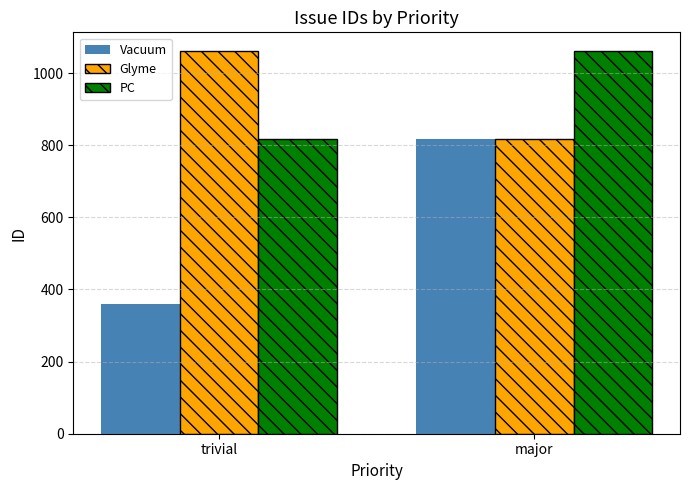

Is the value of Vacuum at trivial greater than the value of PC at major?

No